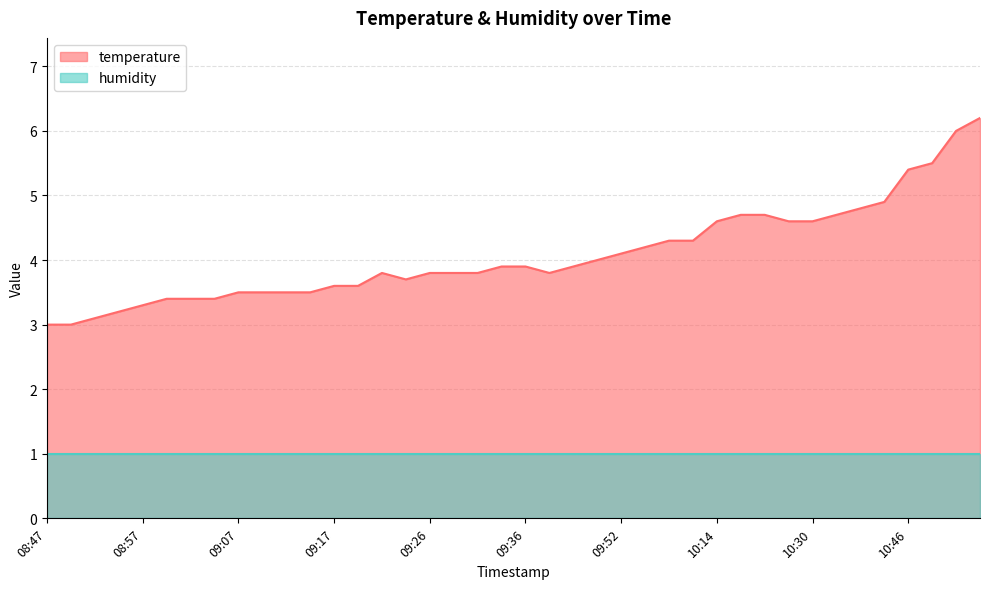

Where is the first local maximum?

09:21